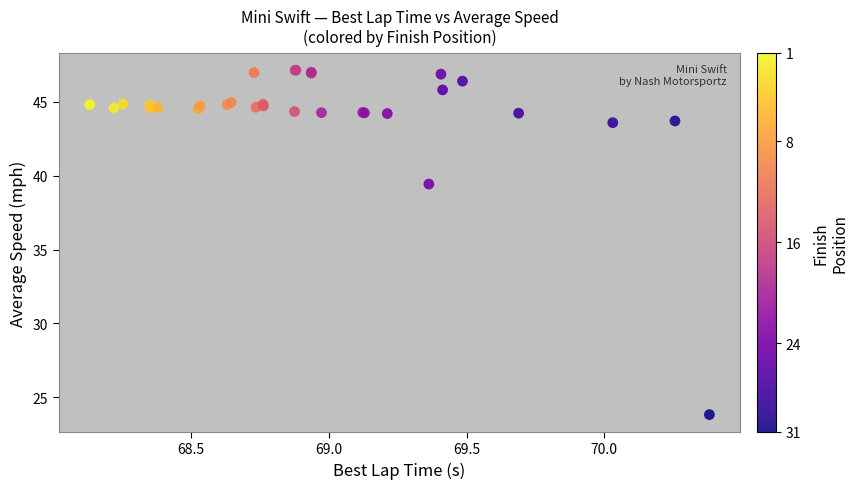

What Y value in the scatter plot is closest to 35?

39.4